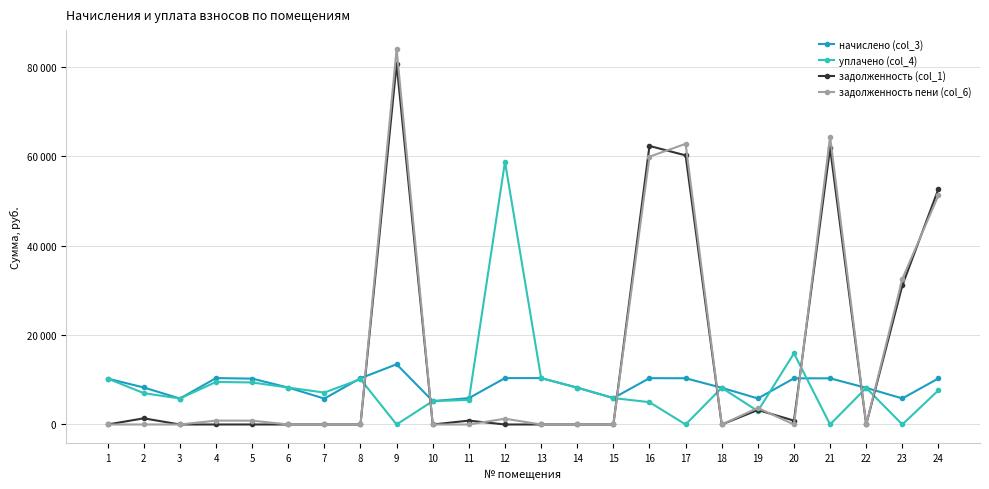

List the labels in order of уплачено (col_4) value, largest first.

12, 20, 13, 1, 8, 4, 5, 6, 14, 18, 22, 24, 7, 2, 15, 3, 11, 10, 16, 19, 9, 17, 21, 23